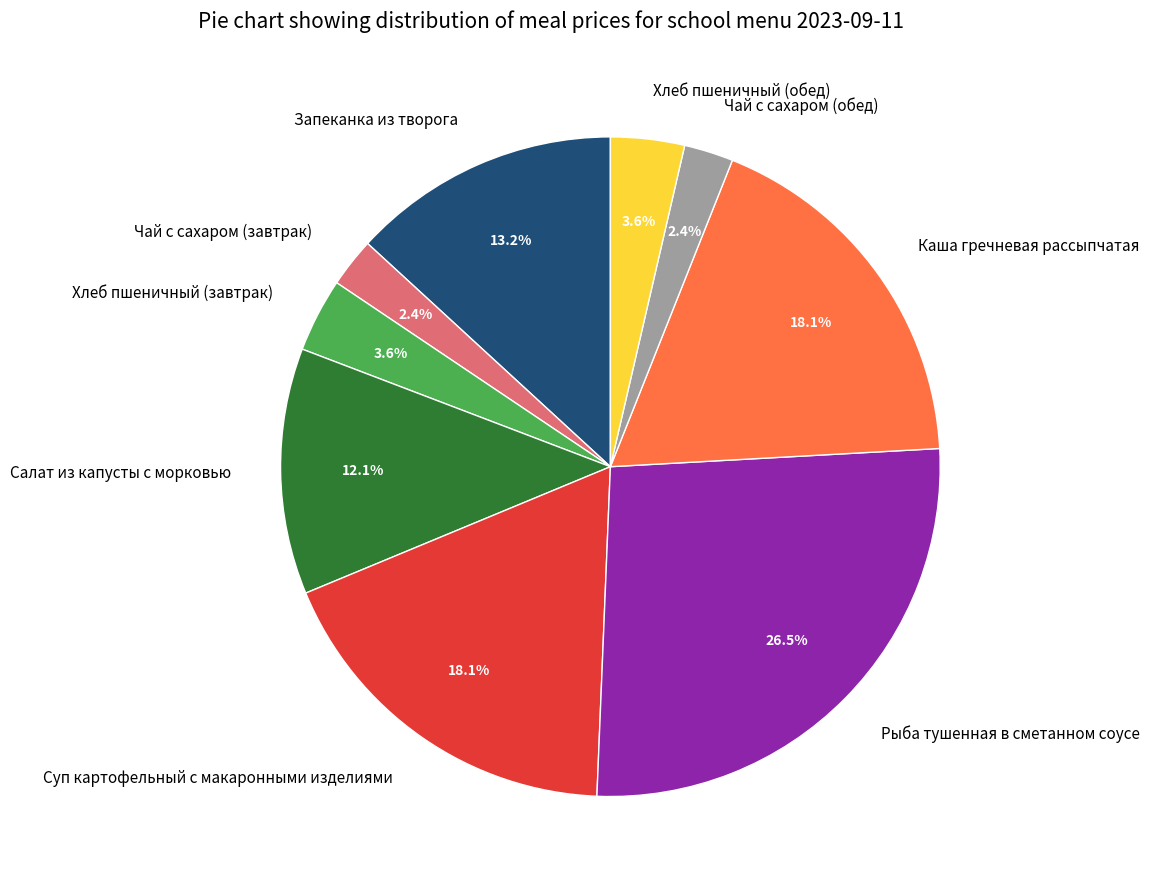

Count the number of slices in the pie.

9